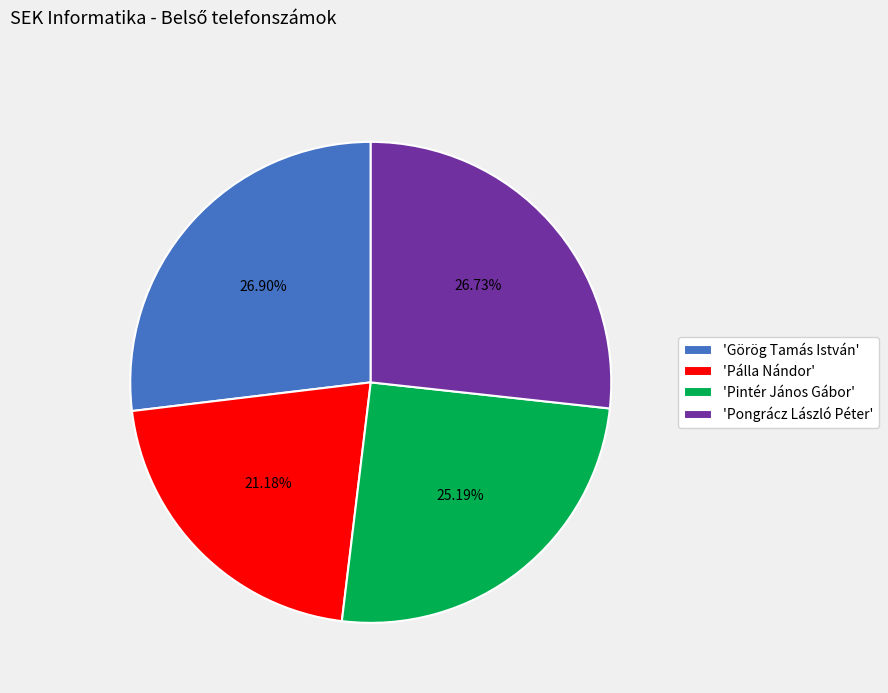

Is the sum of 'Pongrácz László Péter' and 'Görög Tamás István' greater than half?

Yes